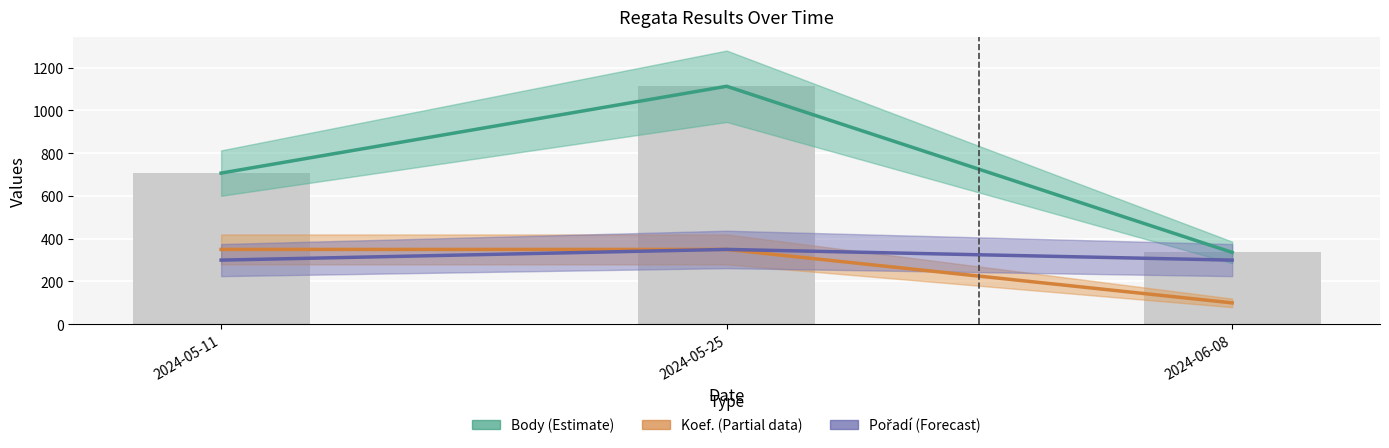

What is the average value of the Koef. (Partial) series?

267